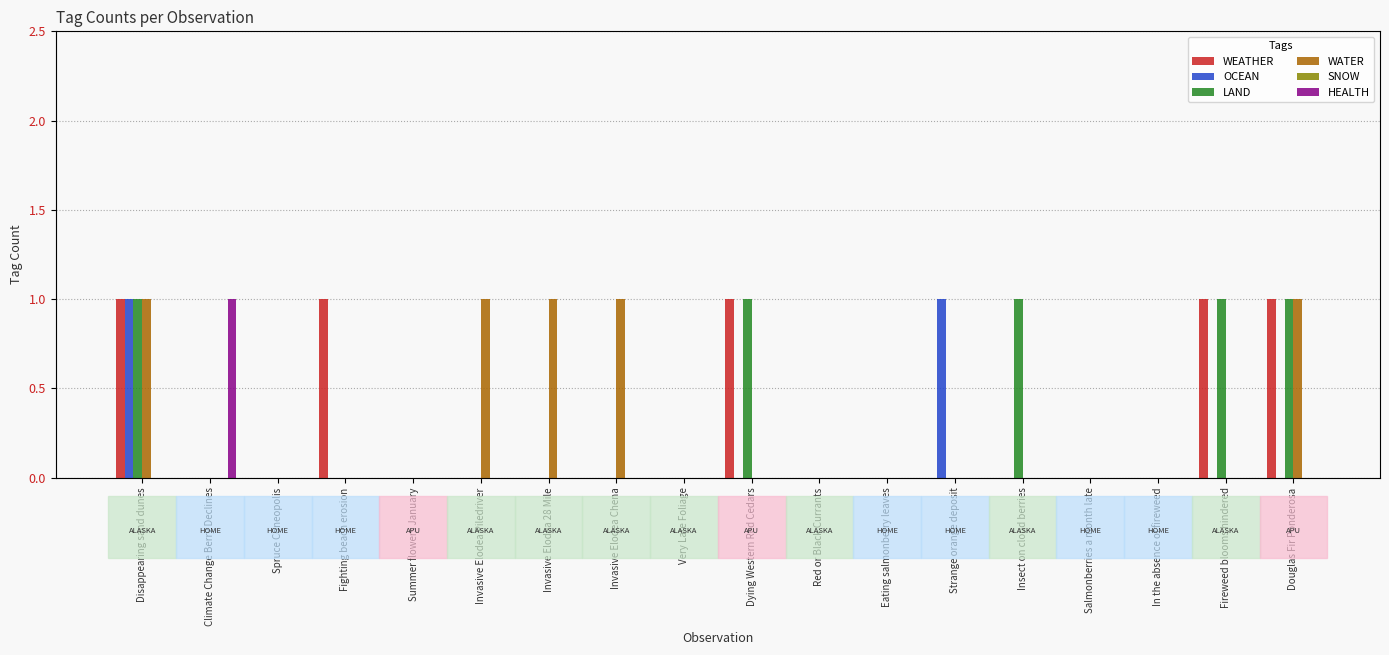

How many distinct data groups are displayed?

6